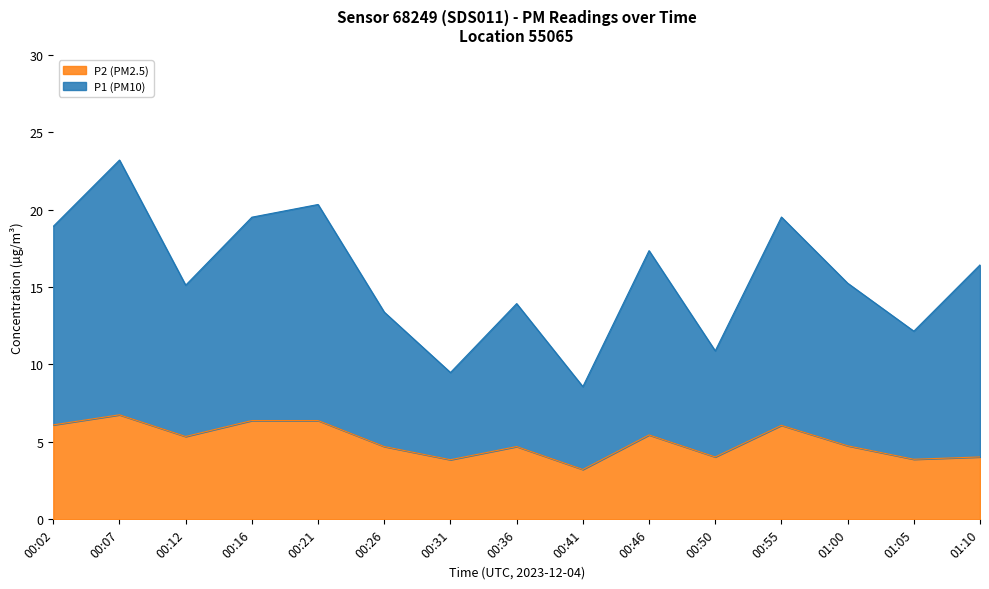

Which series has the largest total across all categories?

P1